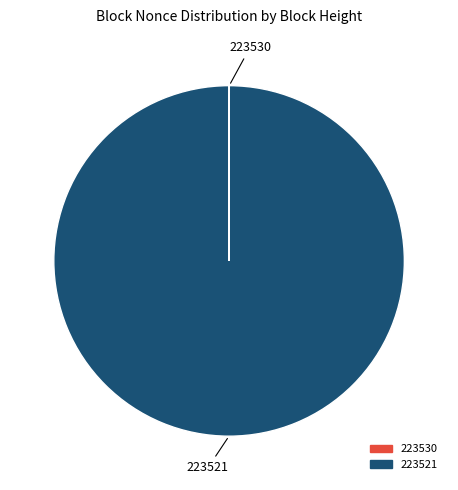

Does 223521 represent more than half of the total?

Yes